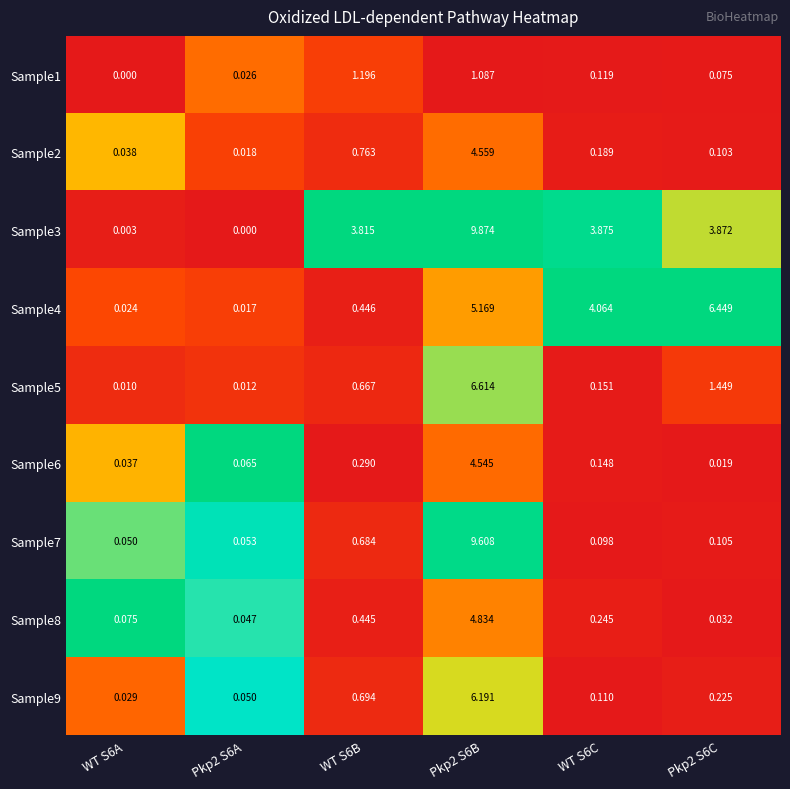

Is the value of Sample7 at WT S6A greater than the value of Sample5 at Pkp2 S6A?

Yes